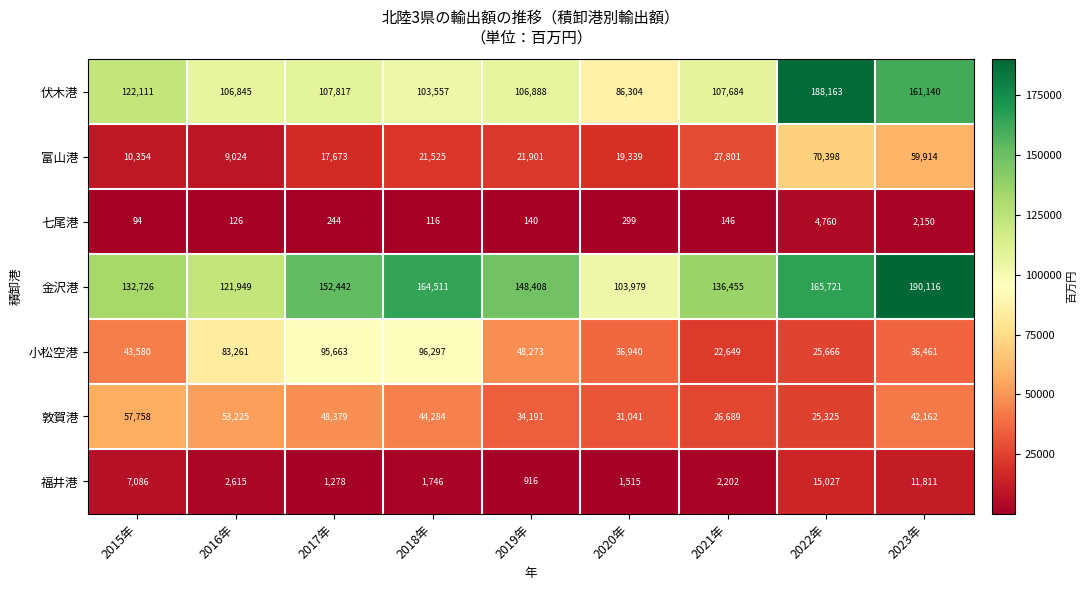

Which series has the widest spread of values?

伏木港